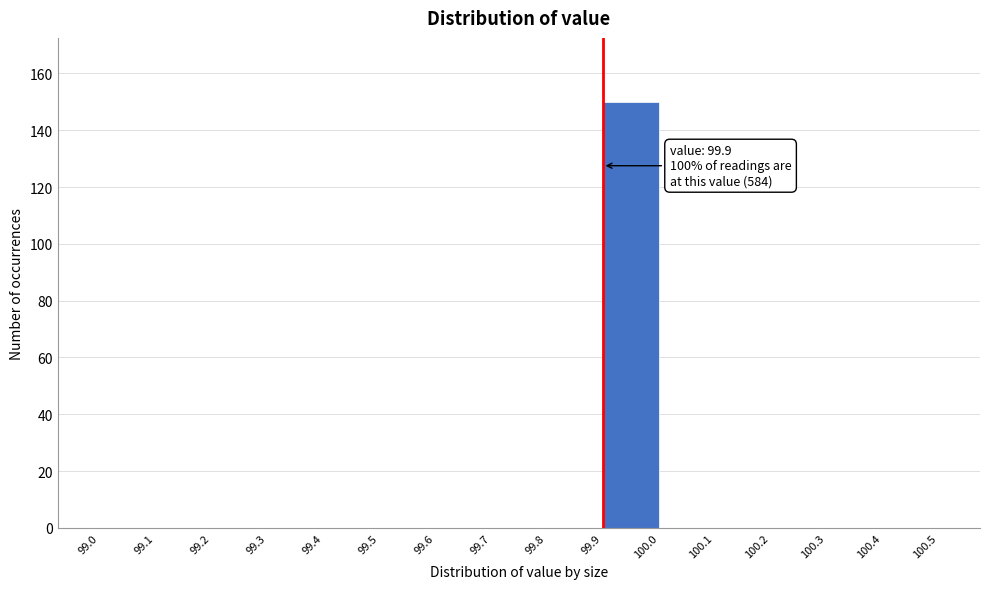

Which range on the x-axis has the tallest bar?

99.9 to 100.0